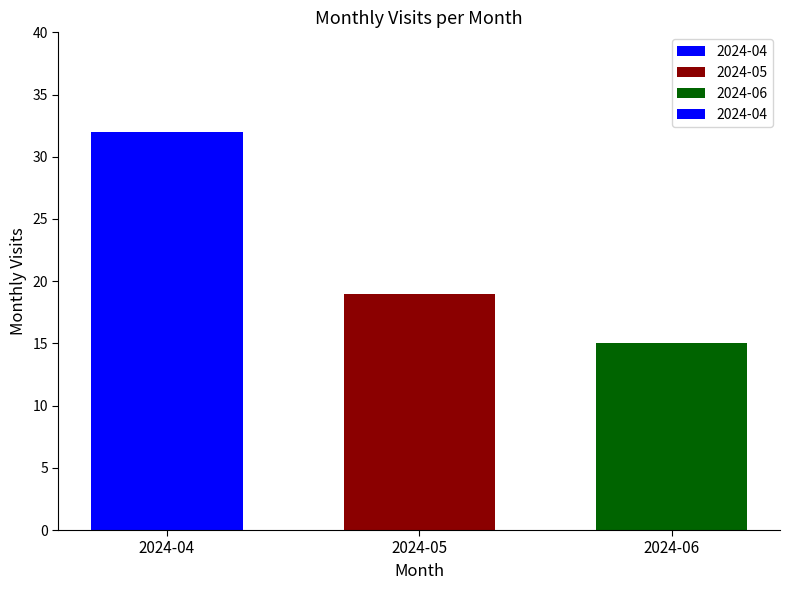

Reading left to right, list all the values displayed in this chart.

2024-04=32	2024-05=19	2024-06=15